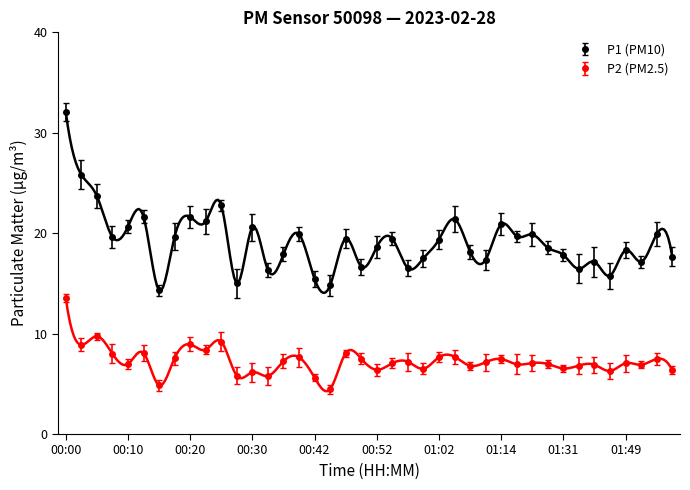

How many interior local peaks does the P1 series have?

13